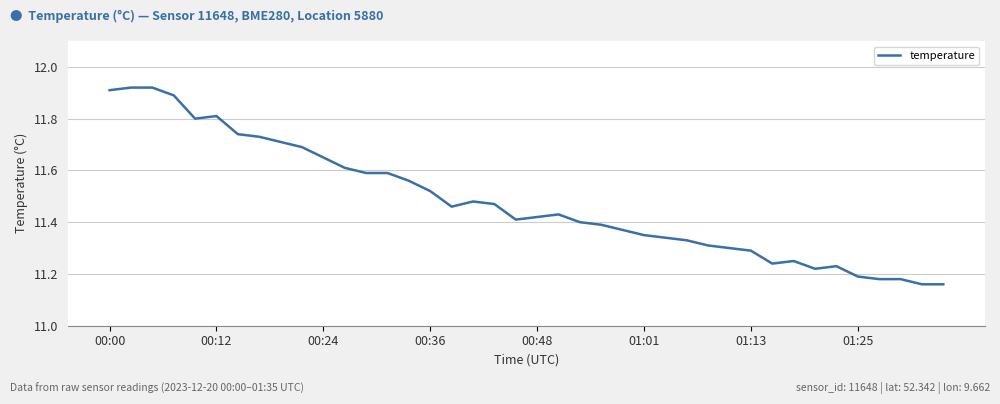

What is the difference between the maximum and minimum values?

0.8